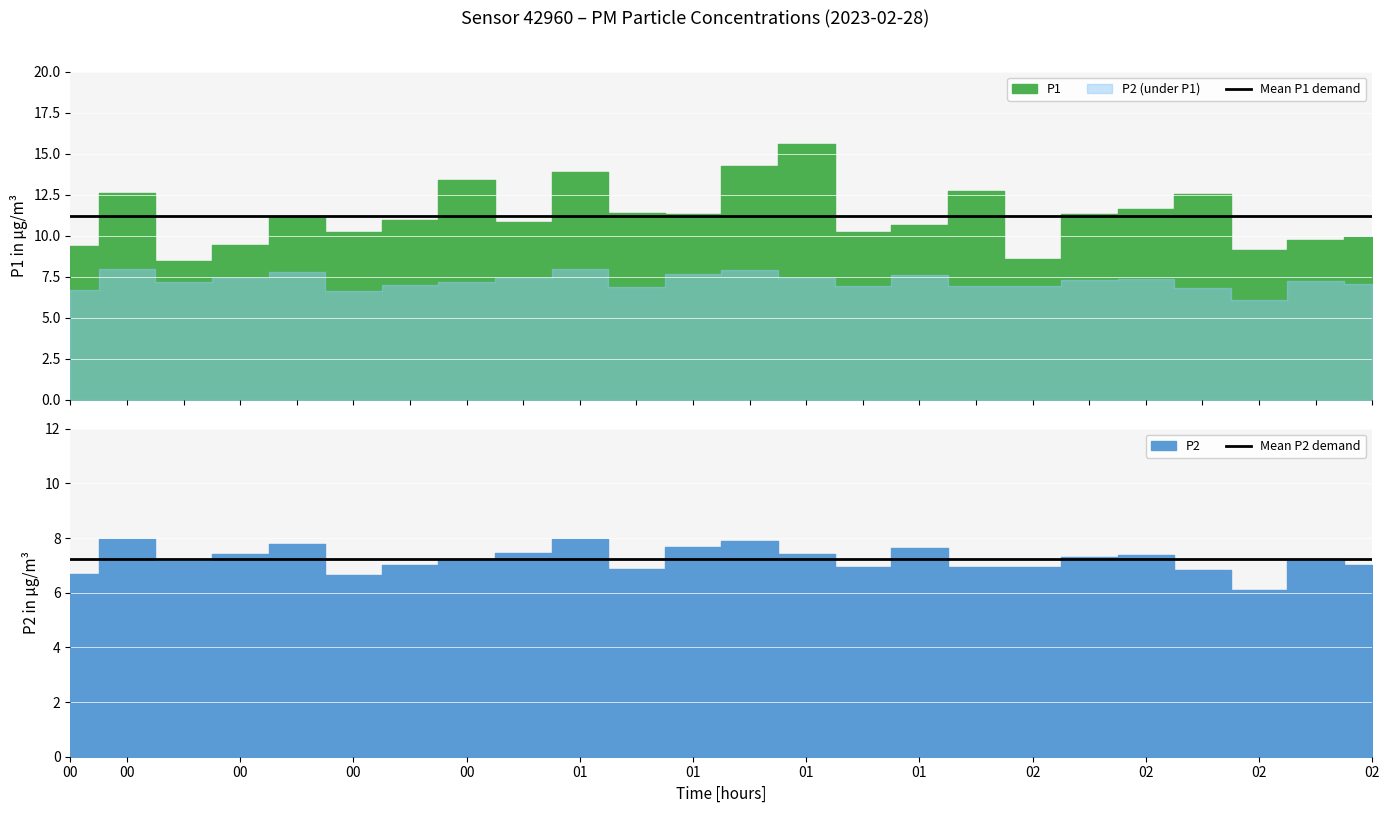

True or false: Mean P2 demand and Mean P1 demand intersect in this chart.

False